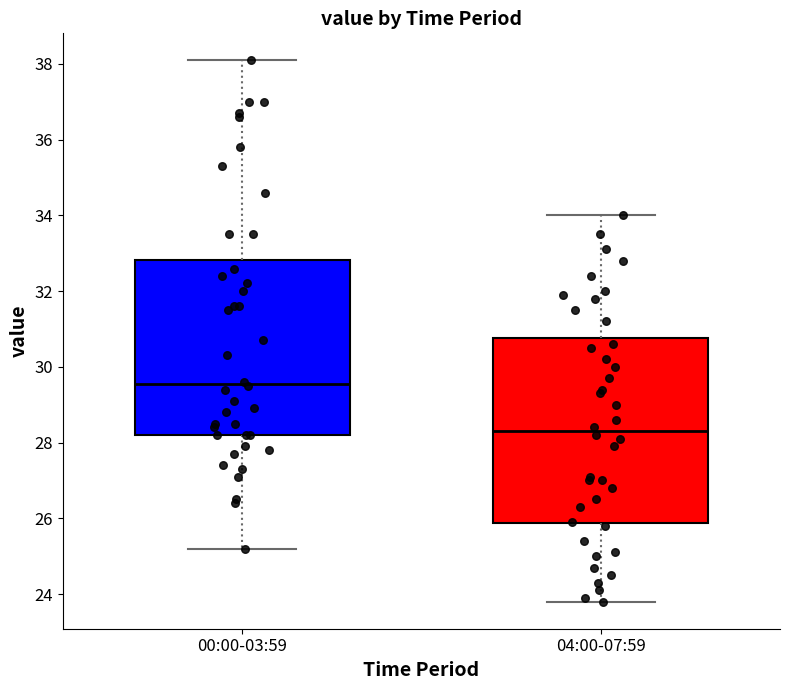

Which box has the lowest median line?

04:00-07:59